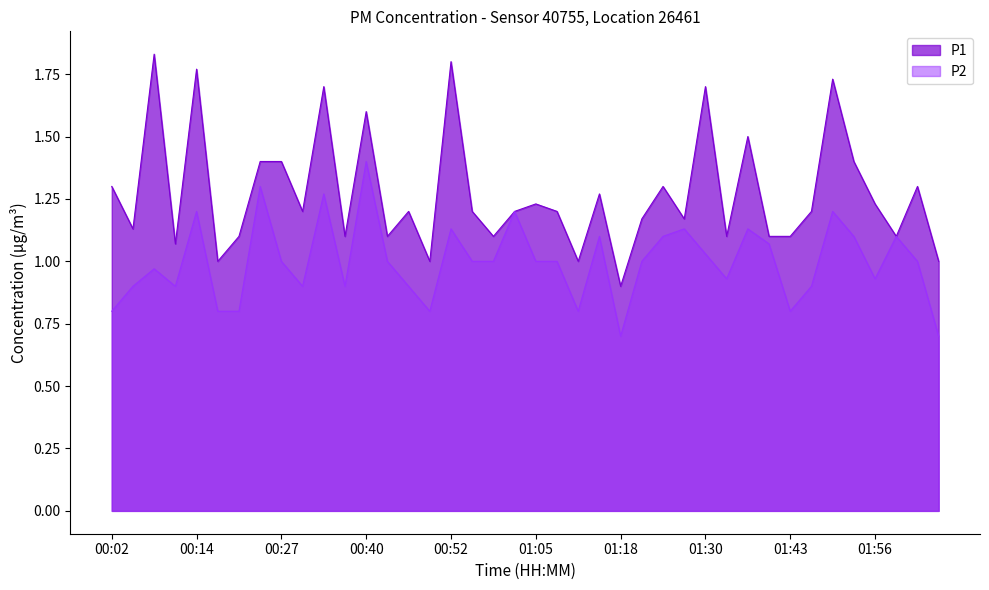

Where is P1 nearest to the value 1?

00:17